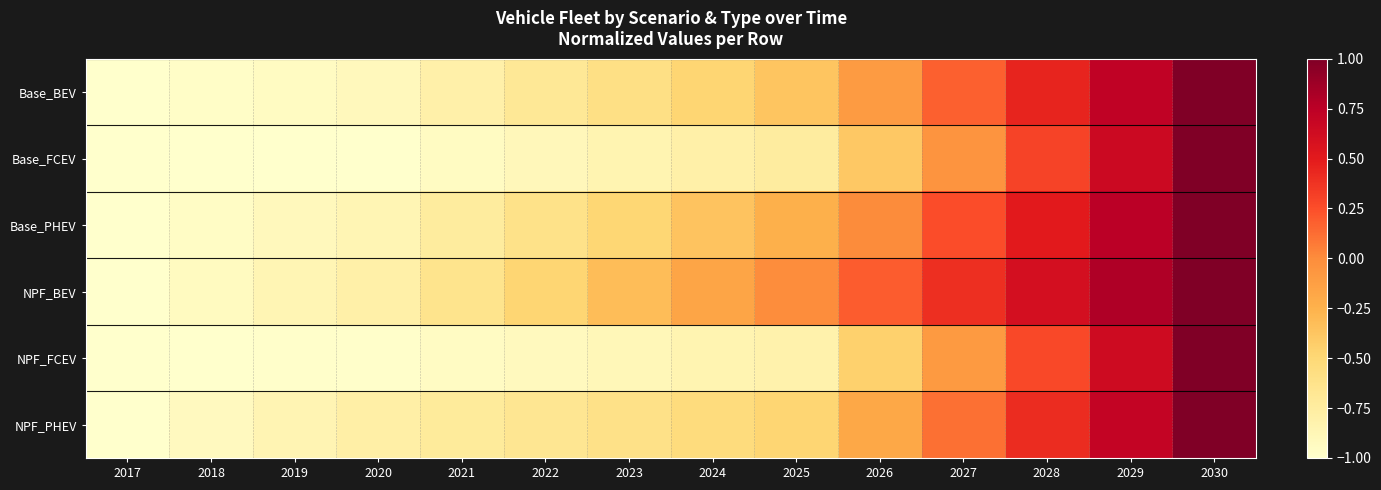

Between 2028 and 2026, which is larger?

2028